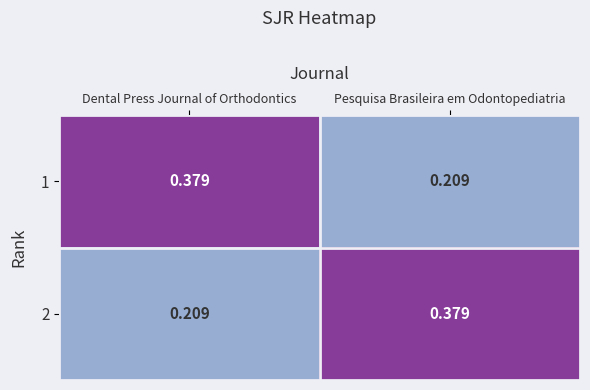

Rank the categories by 2 value from lowest to highest.

Dental Press Journal of Orthodontics, Pesquisa Brasileira em Odontopediatria